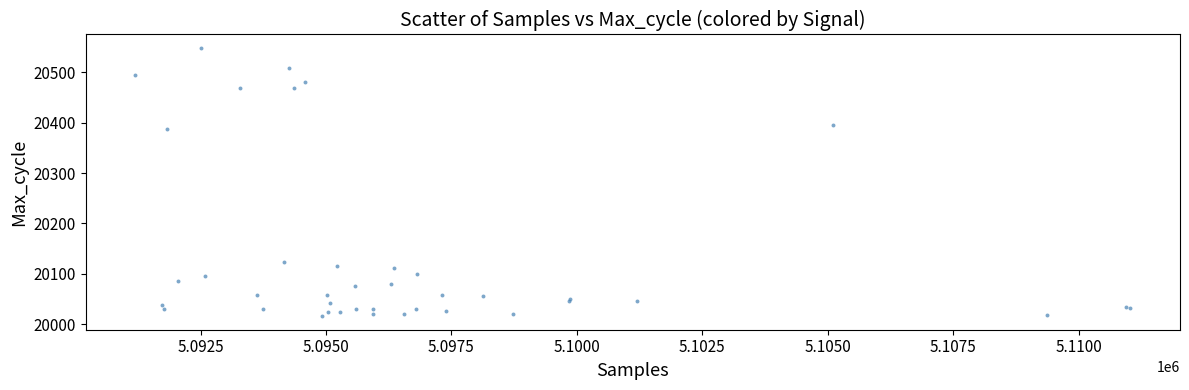

What Y value in the scatter plot is closest to 20282?

20387